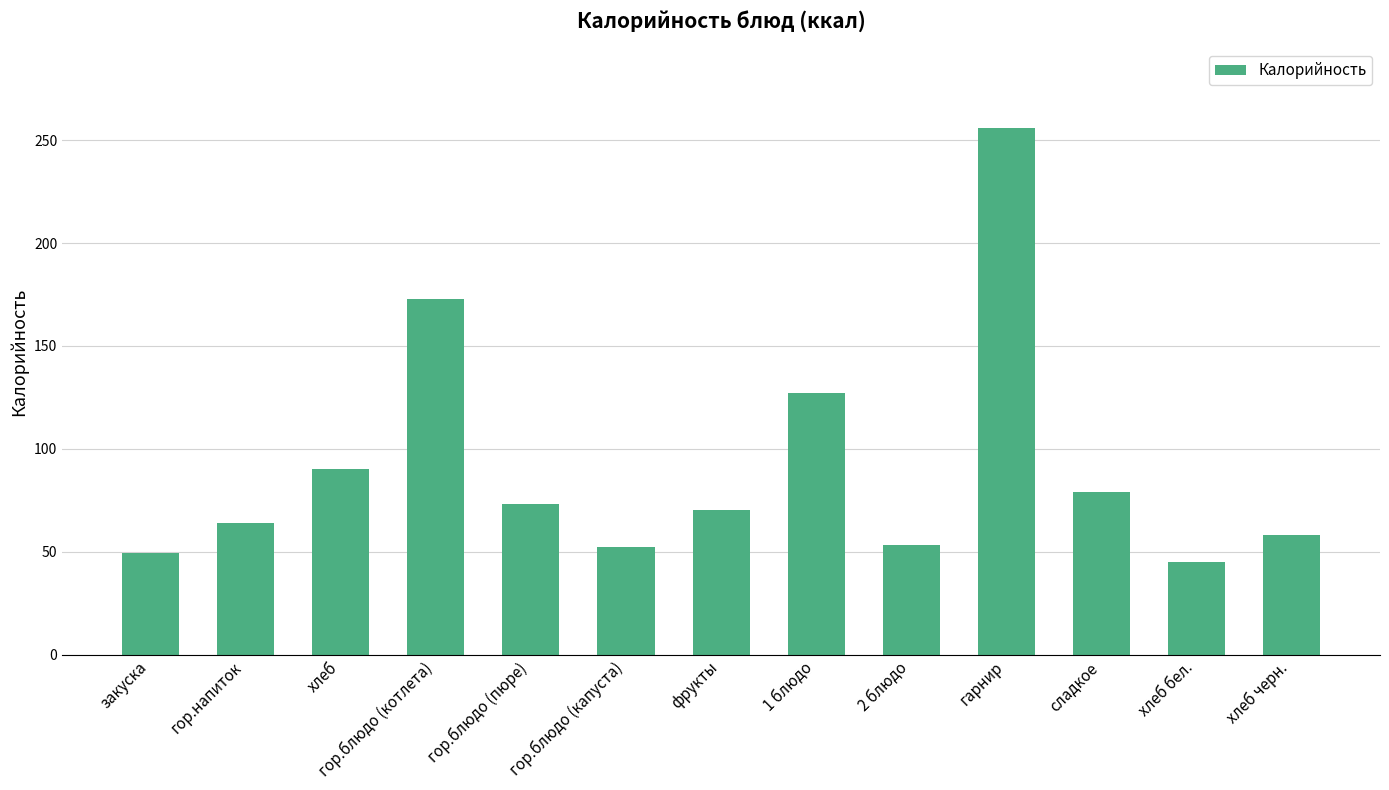

What is the label of the 3rd bar from the left?

хлеб